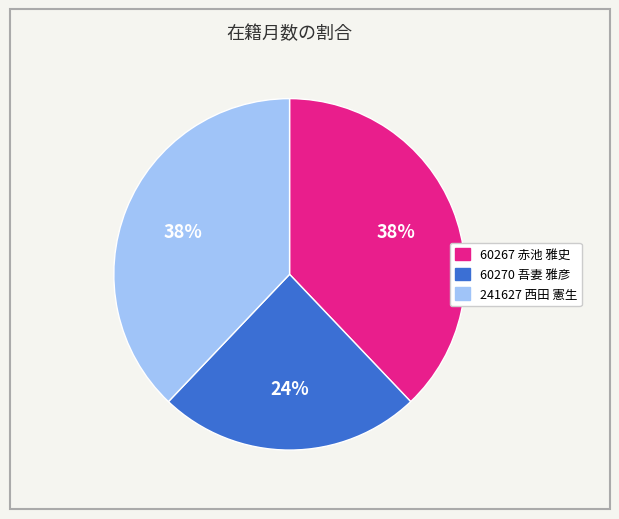

How many slices are in this pie chart?

3